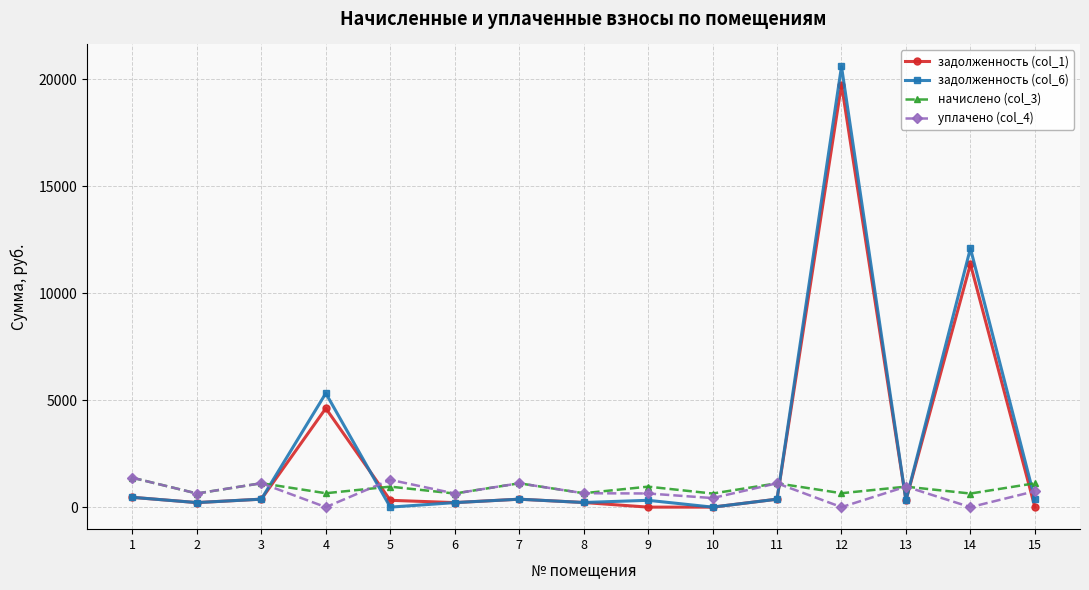

Does the chart have visible grid lines?

Yes